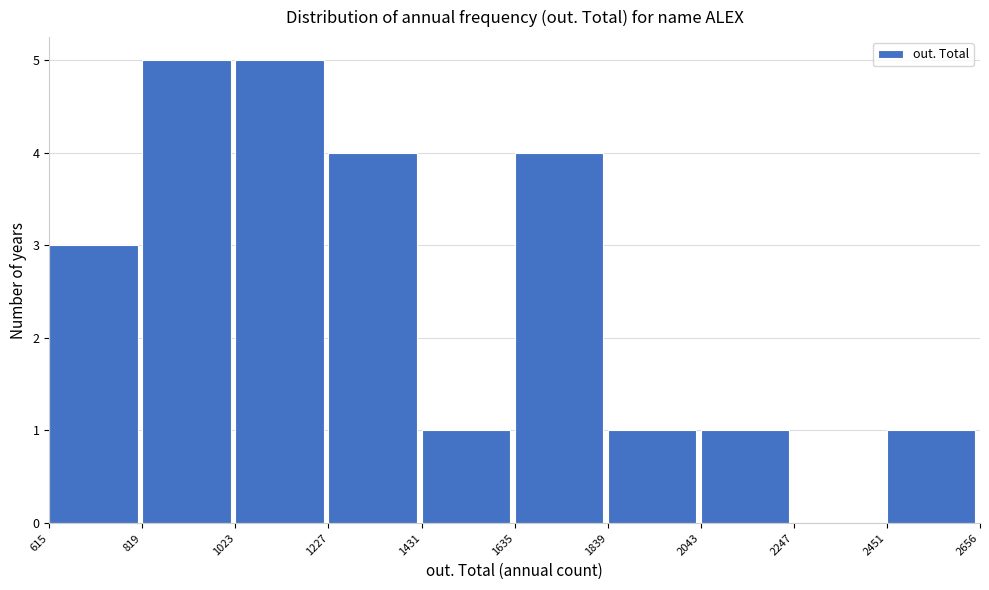

Reading left to right, transcribe this chart: for each bar, give the range it covers on the x-axis and its height. The values are not printed on the chart, so give them approximately, as read against the axis.

615 to 819: 3
819 to 1023: 5
1023 to 1227: 5
1227 to 1431: 4
1431 to 1635: 1
1635 to 1839: 4
1839 to 2043: 1
2043 to 2247: 1
2247 to 2451: 0
2451 to 2656: 1